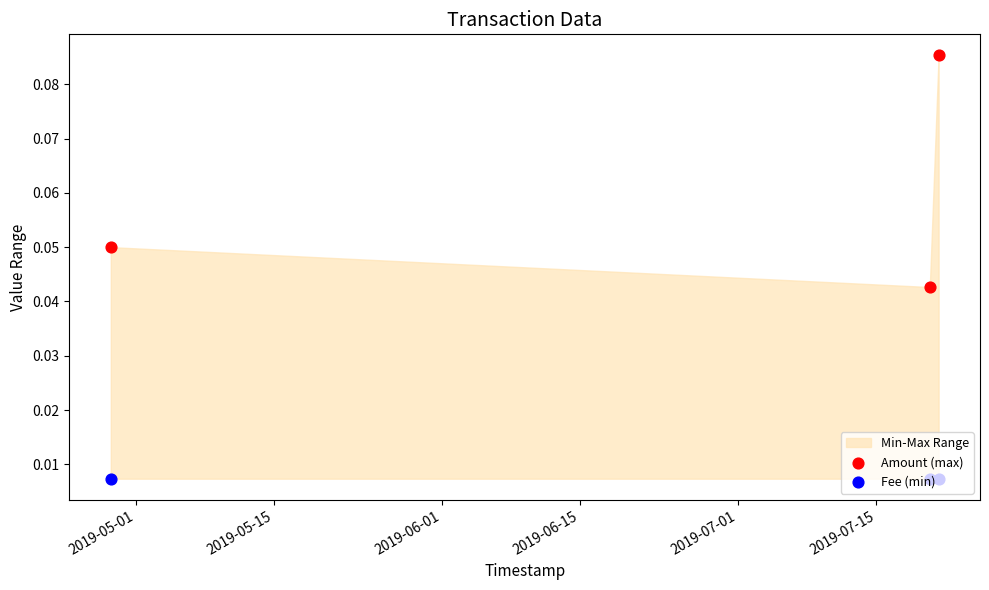

Is the value of Fee (min) at 2019-05-01 greater than the value of Amount (max) at 2019-06-01?

No